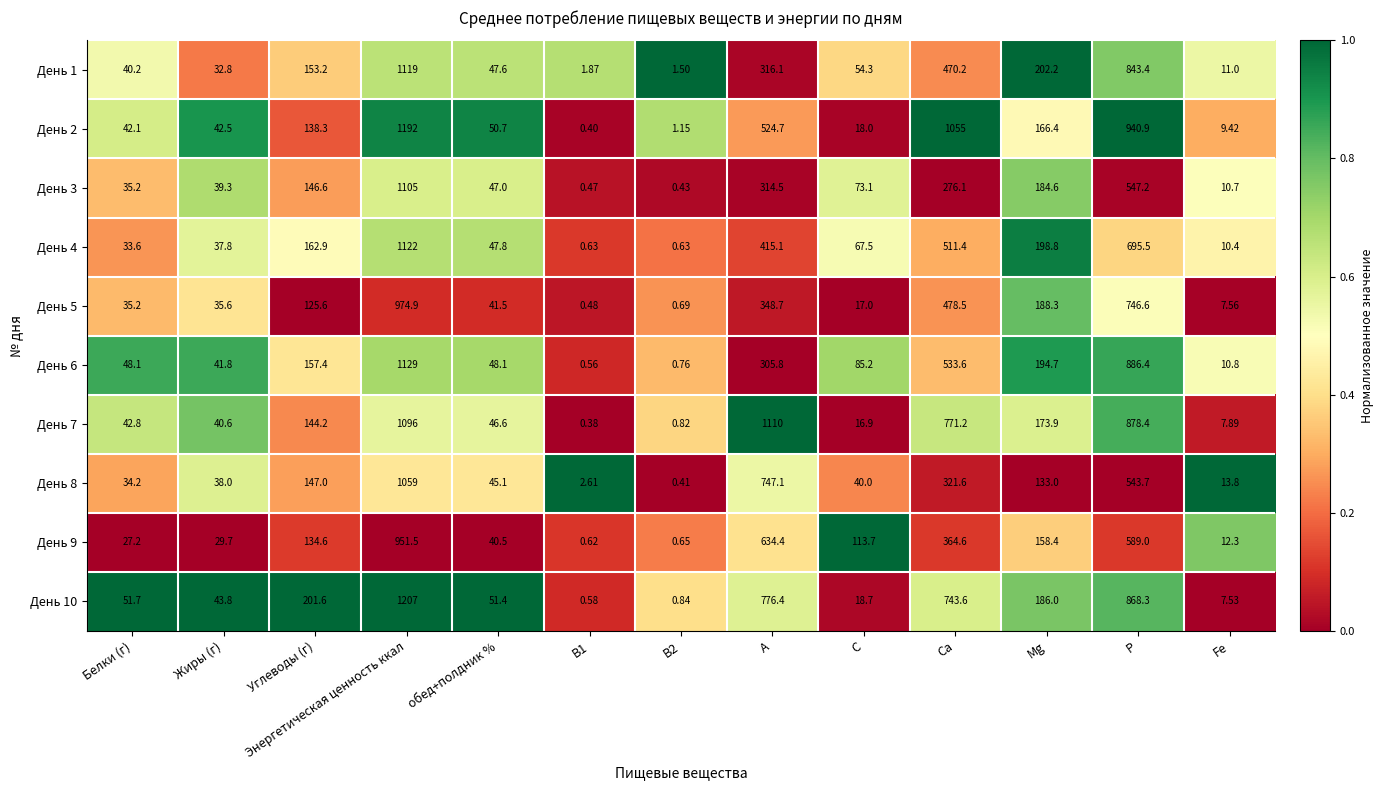

Is the value of День 6 at P greater than the value of День 8 at B1?

Yes